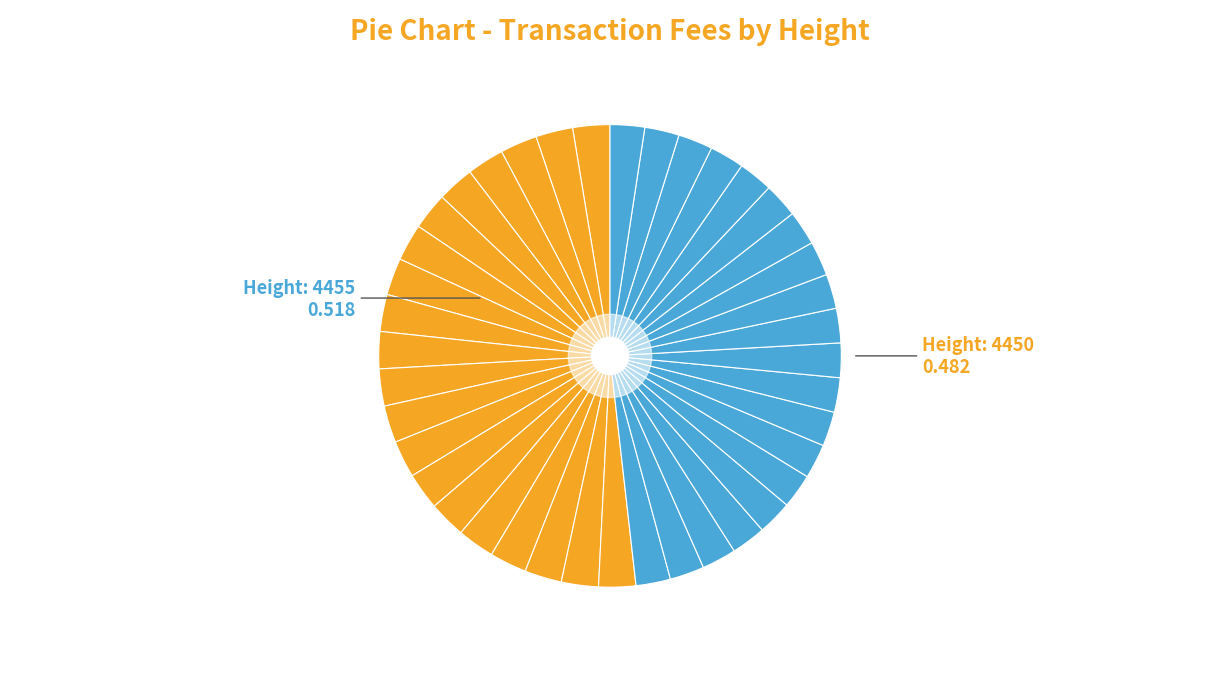

How many segments does this pie chart have?

40